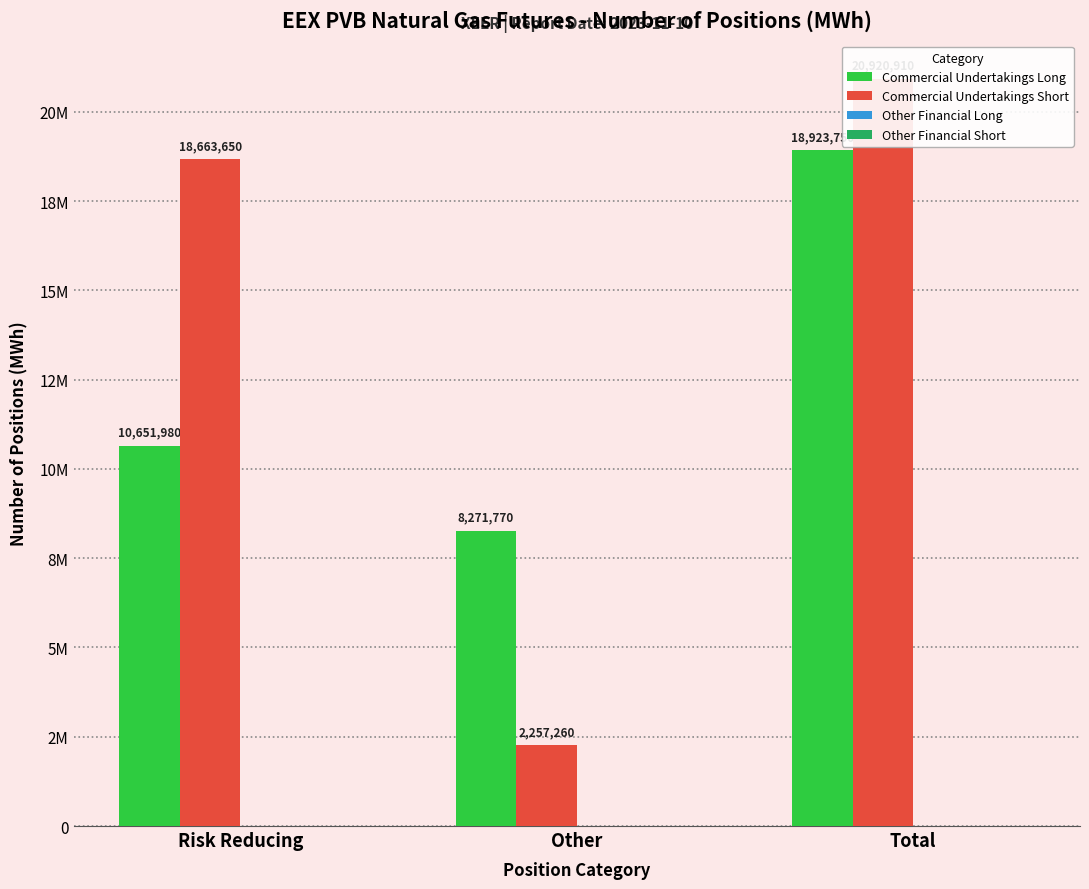

At which category is the sum across all series the highest?

Total